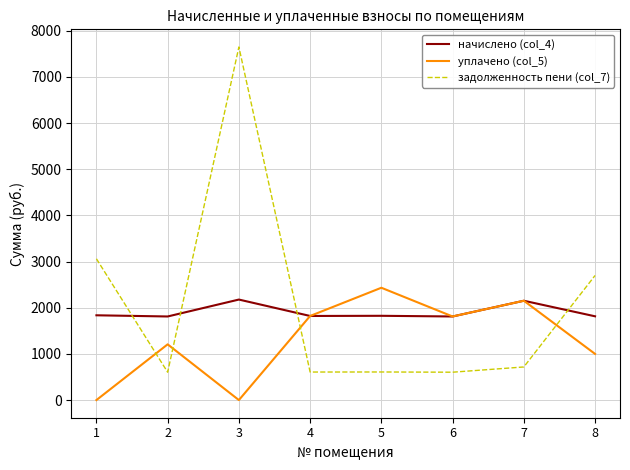

List the series in order of their overall mean, lowest first.

уплачено (col_5), начислено (col_4), задолженность пени (col_7)